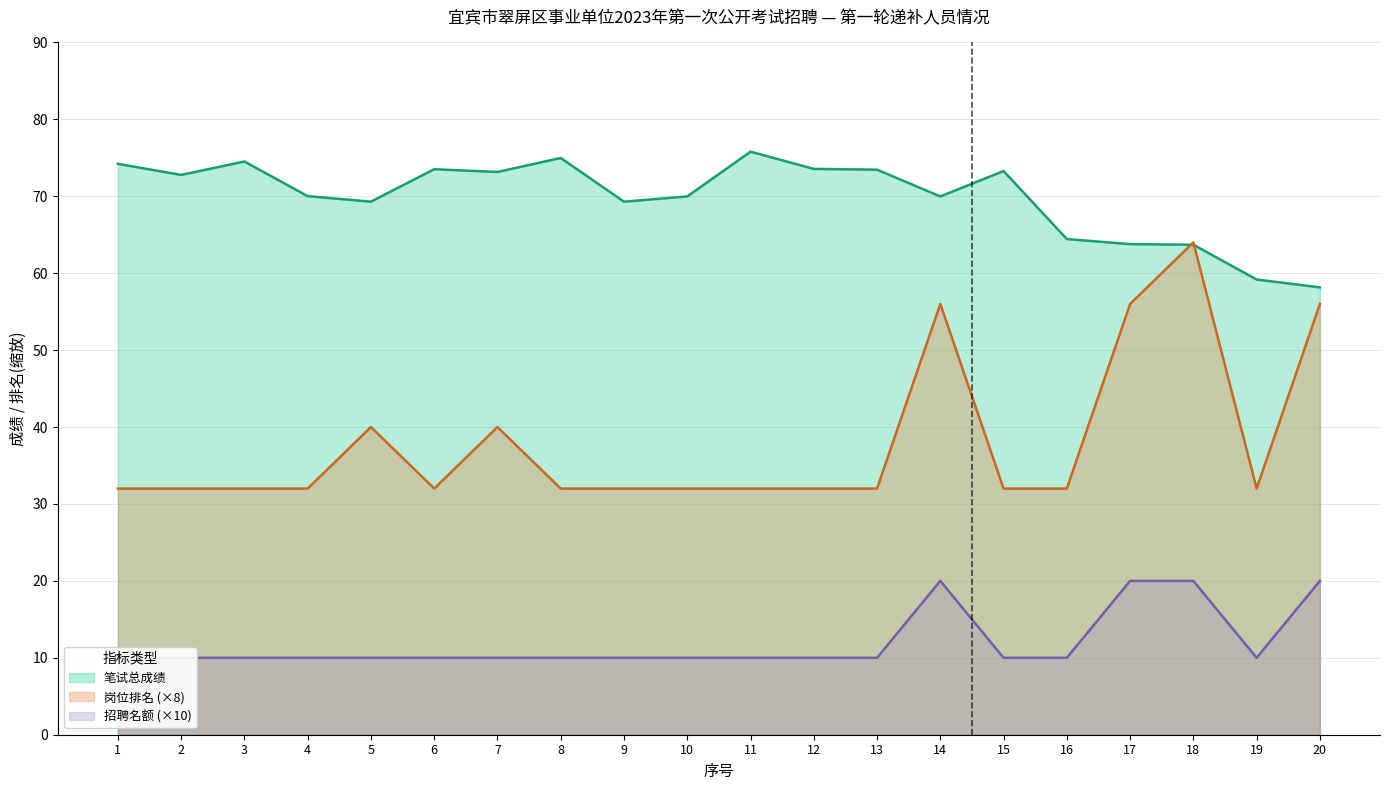

What is the value of the 招聘名额 point at the 10th from the left?

10.0